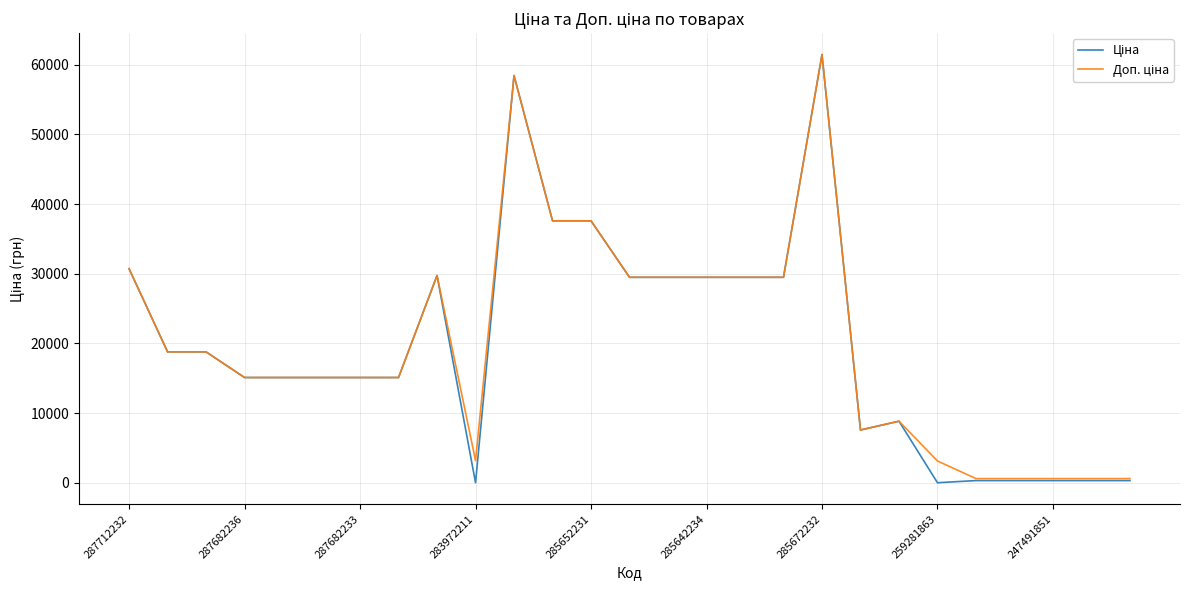

What is the maximum value shown in the chart?

61434.3